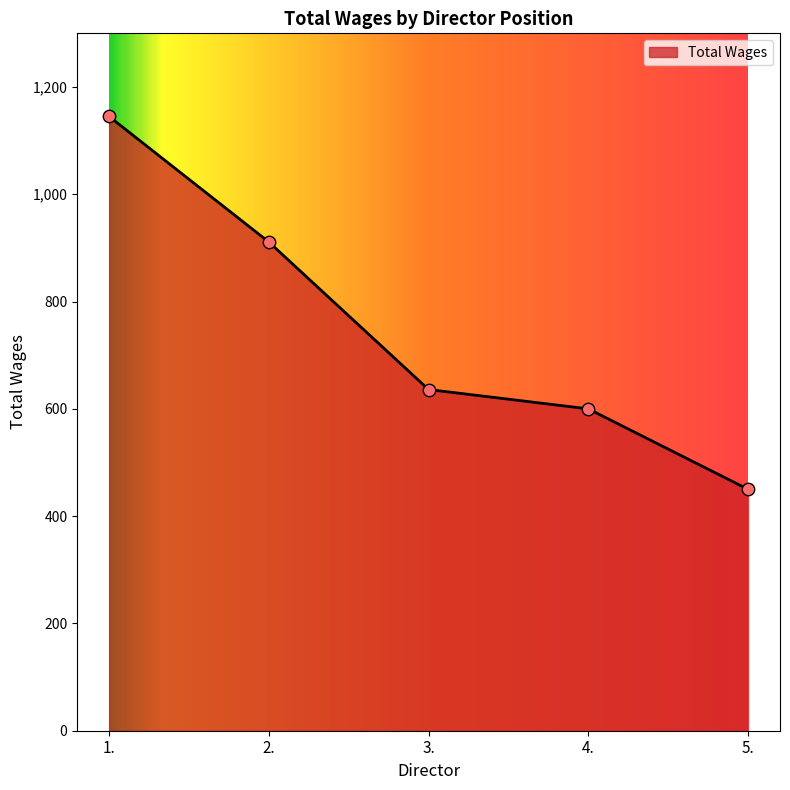

Which has a higher value, 4. or 2.?

2.